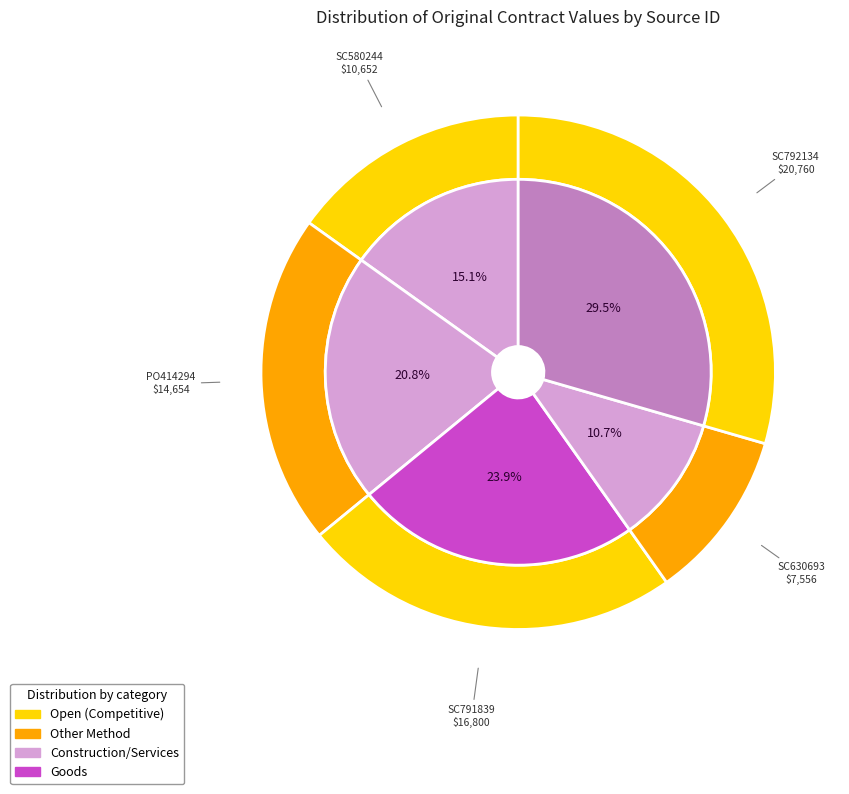

Rank the categories by value from highest to lowest.

SC792134, SC791839, PO414294, SC580244, SC630693